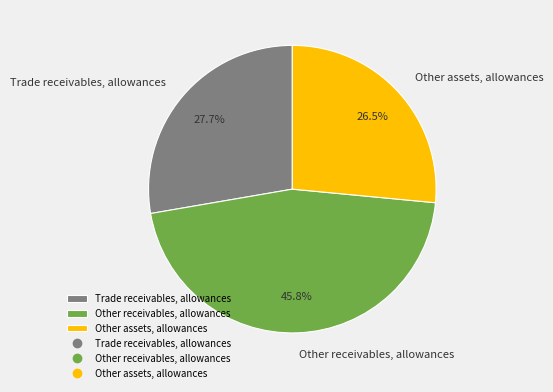

Combined, do Other receivables, allowances and Other assets, allowances account for over 50%?

Yes